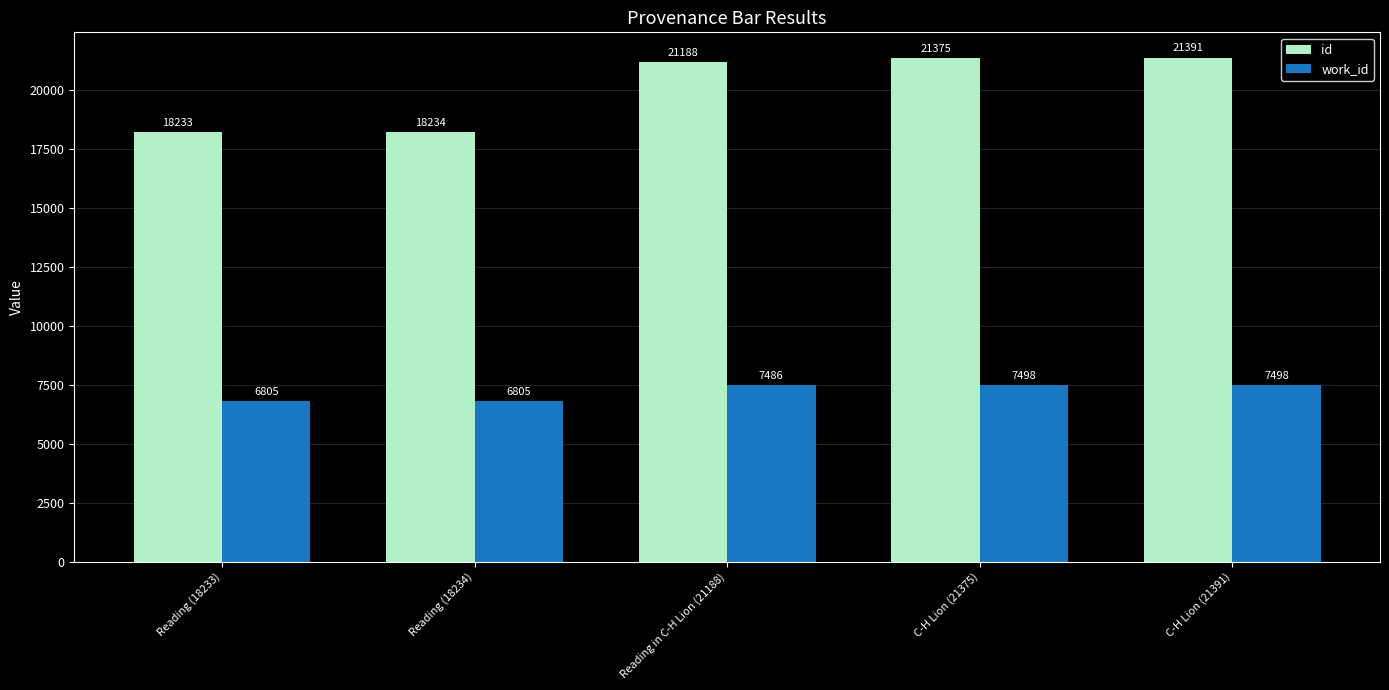

How many distinct data groups are displayed?

2